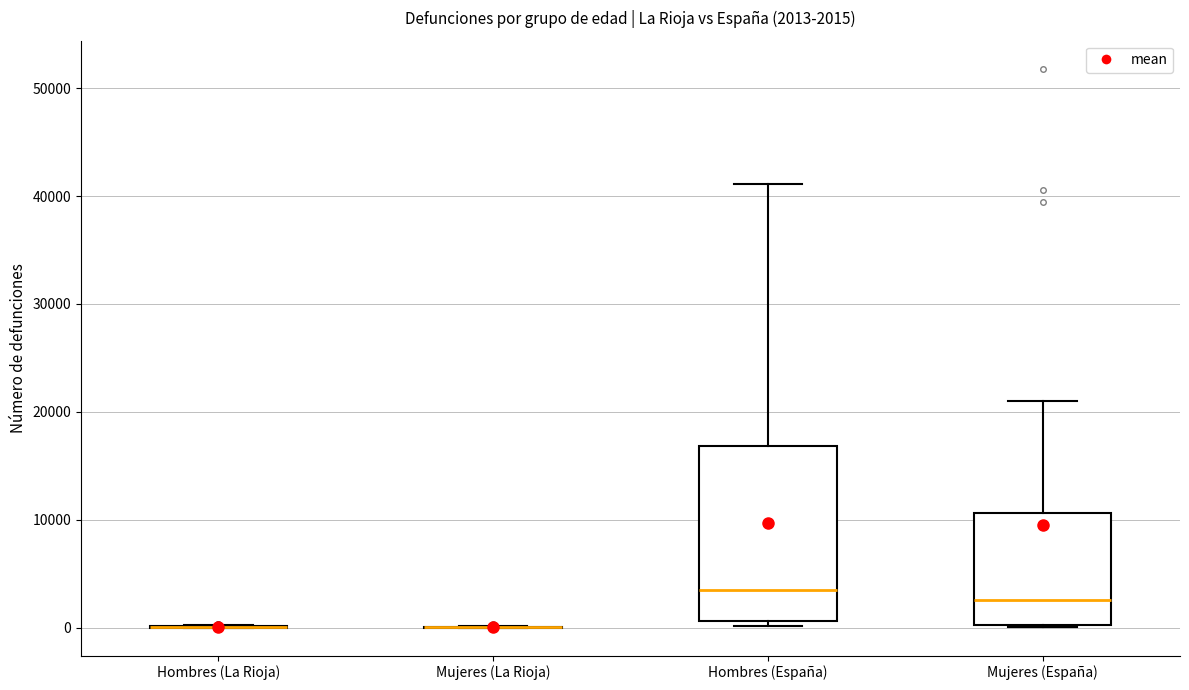

Comparing the boxes themselves (not the whiskers), which one is the tallest?

Hombres (España)